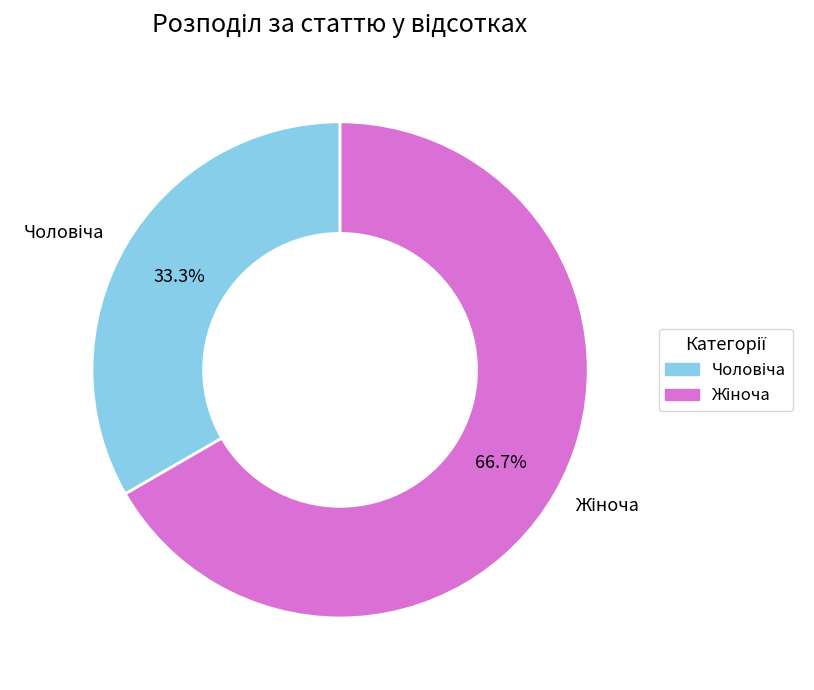

Is there any slice that represents more than half of the pie?

Yes